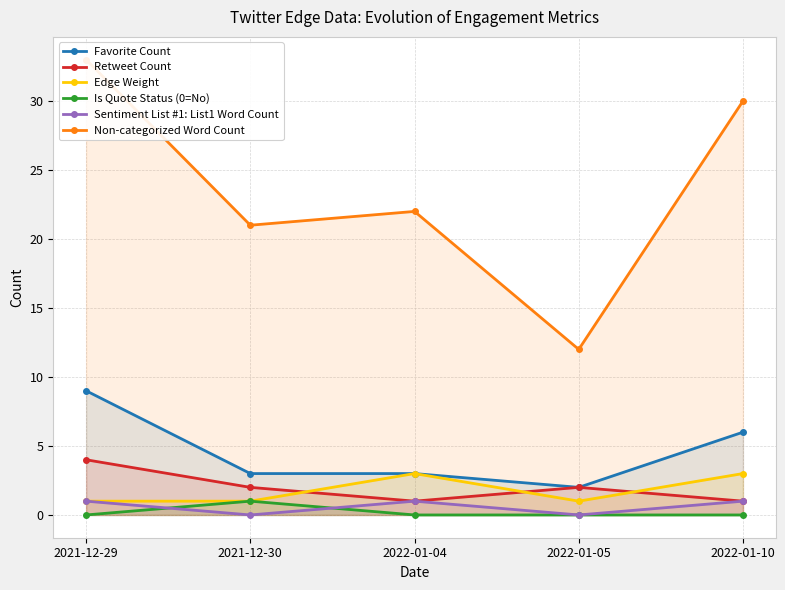

Rank the series by their maximum value, from highest to lowest.

Non-categorized Word Count, Favorite Count, Retweet Count, Edge Weight, Is Quote Status (0=No), Sentiment List #1: List1 Word Count